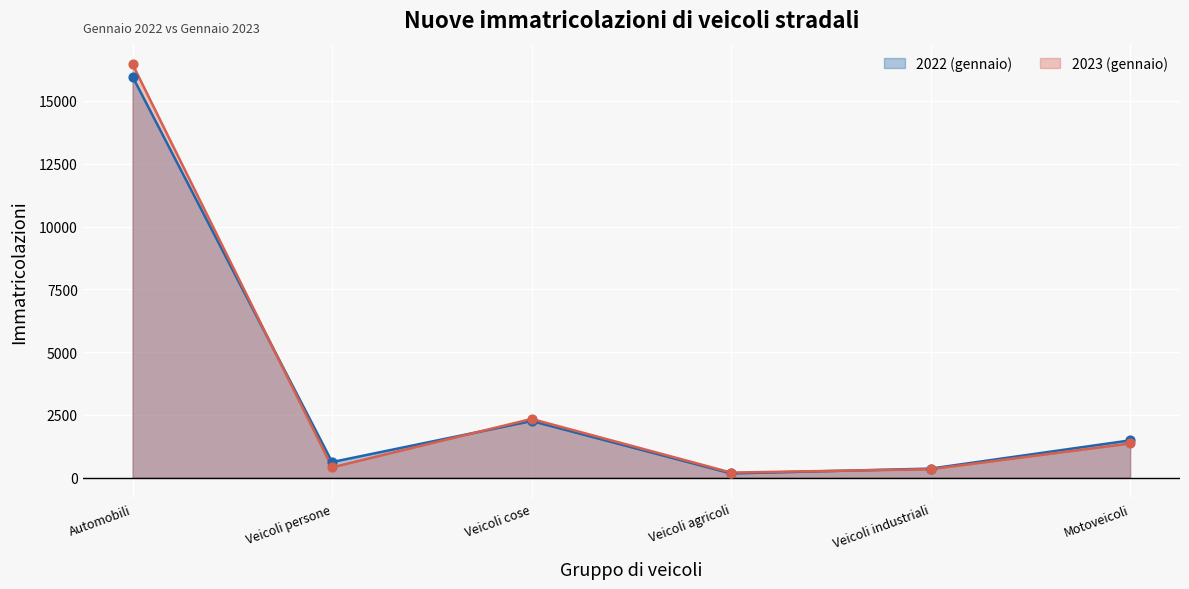

Is the value of 2022 (gennaio) at Automobili greater than the value of 2023 (gennaio) at Veicoli cose?

Yes